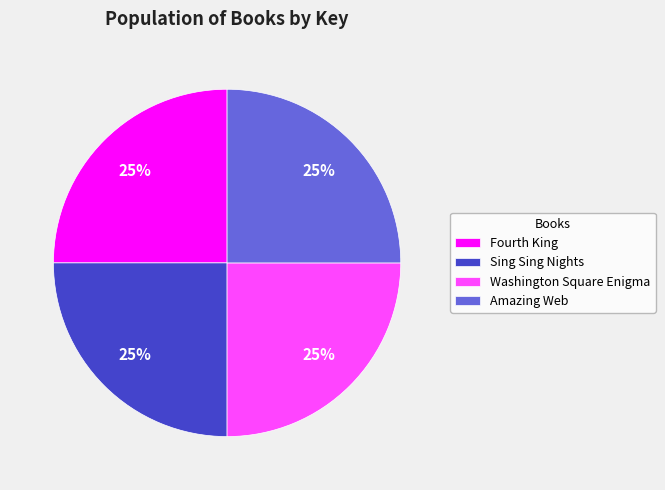

True or false: Fourth King accounts for 37% of the total.

False